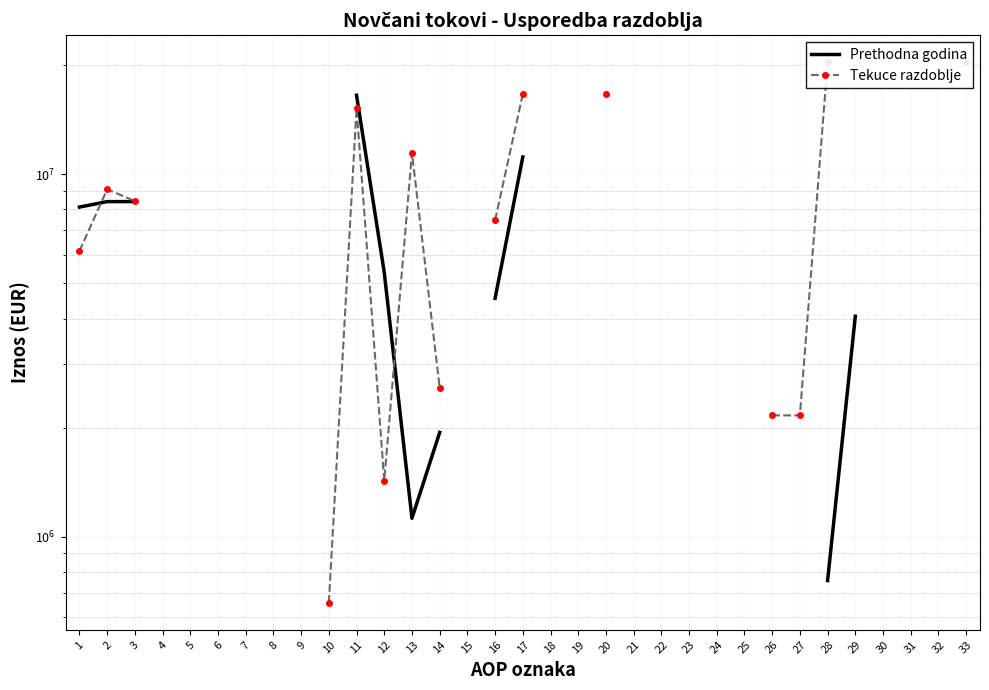

Between which two adjacent categories do Prethodna godina and Tekuce razdoblje first intersect?

1 and 2